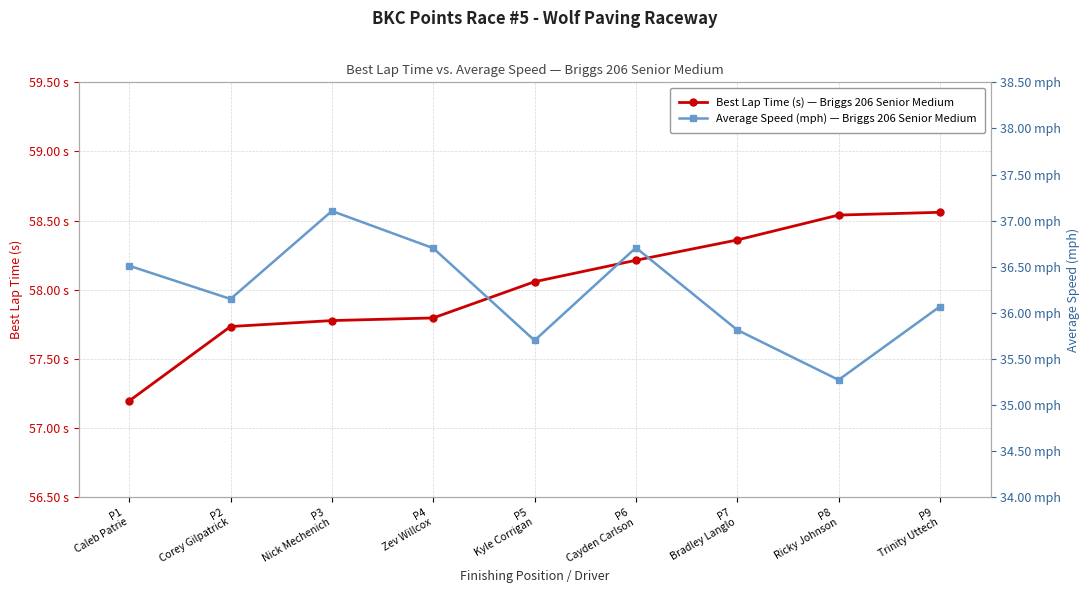

The Average Speed (mph) series shows 35.7 at P5
Kyle Corrigan. True or false?

True